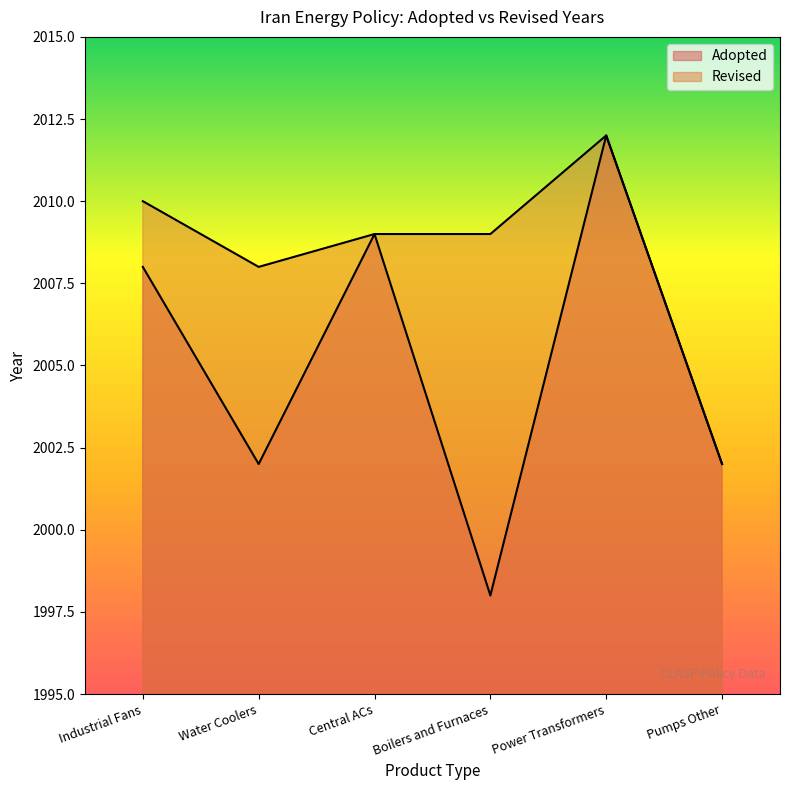

What is the minimum value shown in the chart?

1998